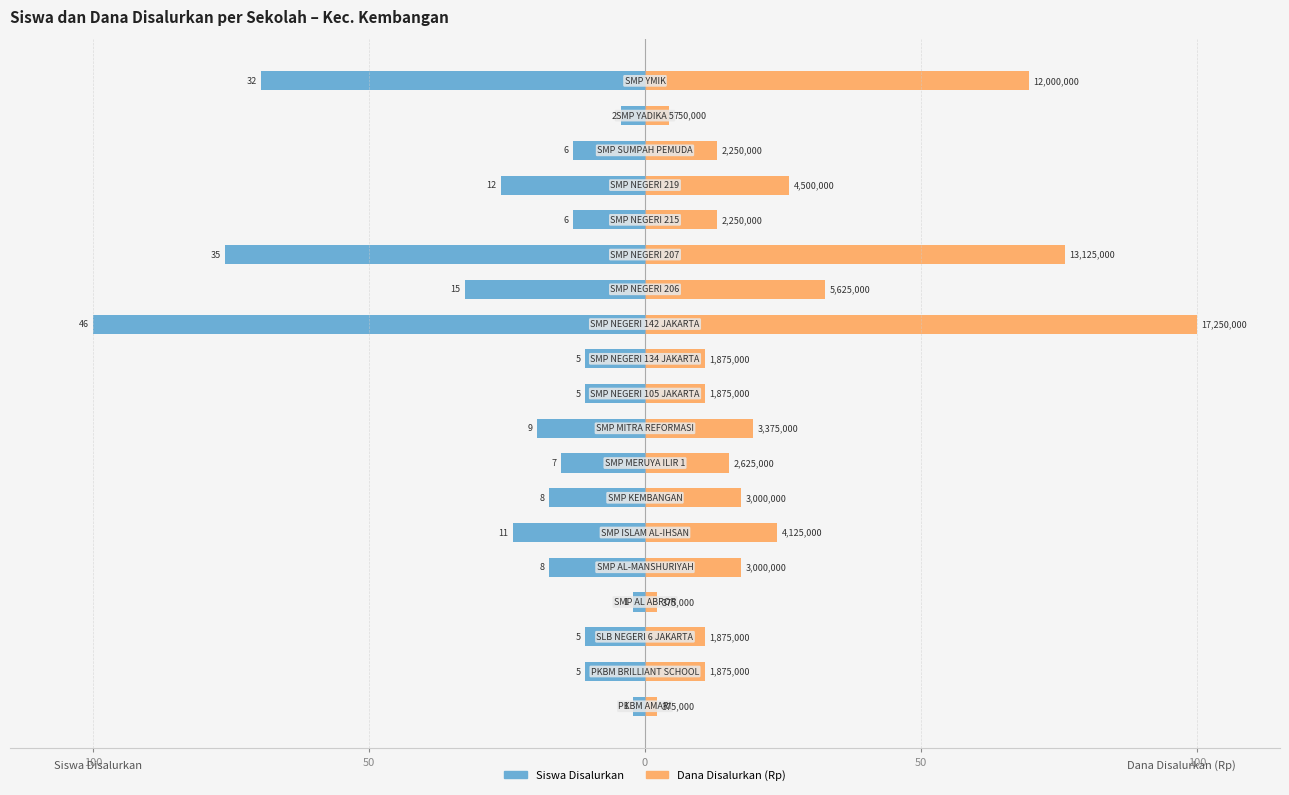

How many categories are shown in the chart?

19